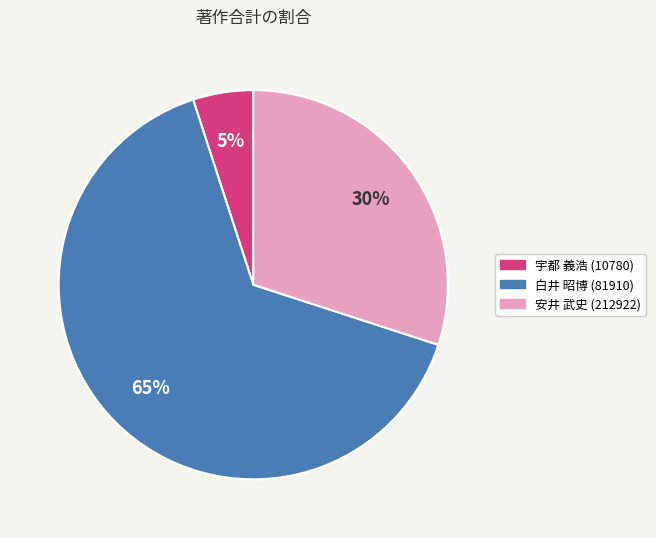

How many segments does this pie chart have?

3